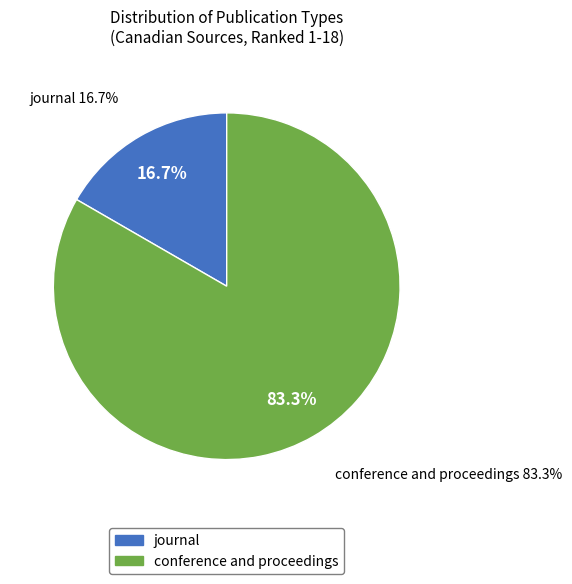

Is it true that conference and proceedings is 83% of the pie?

True